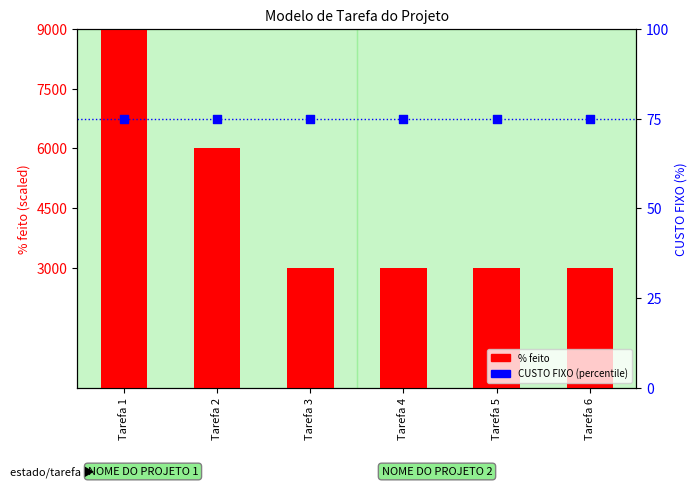

Which series reaches the minimum Y coordinate?

CUSTO FIXO (percentile)